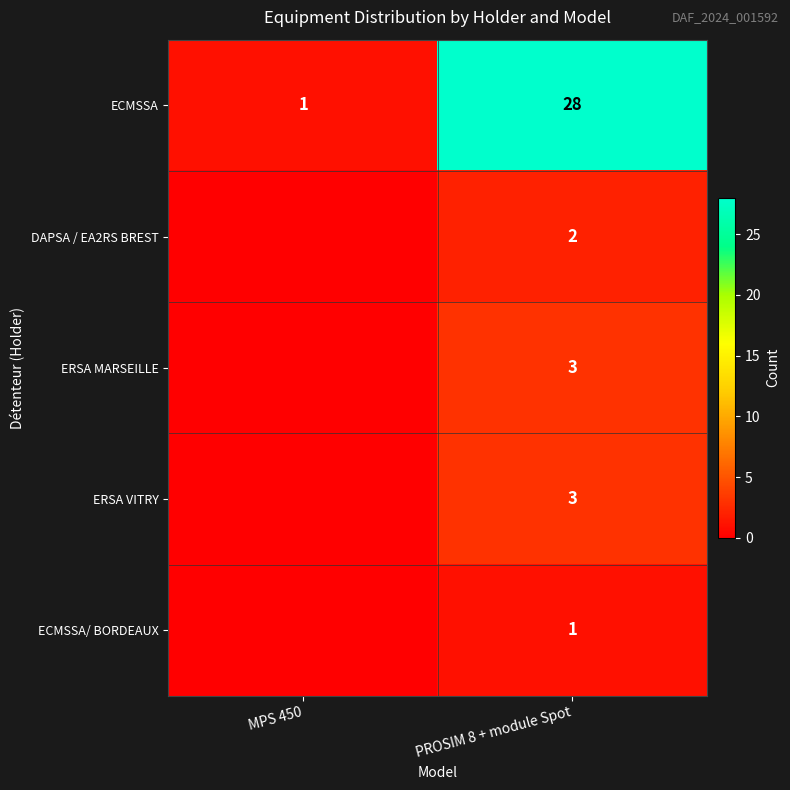

What is the highest value of the ECMSSA series?

28